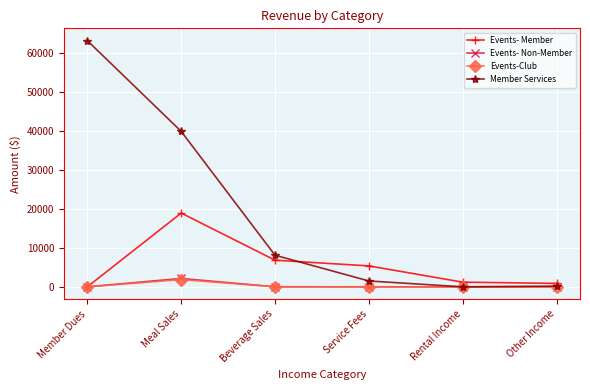

How many values in Events- Member are above zero?

5